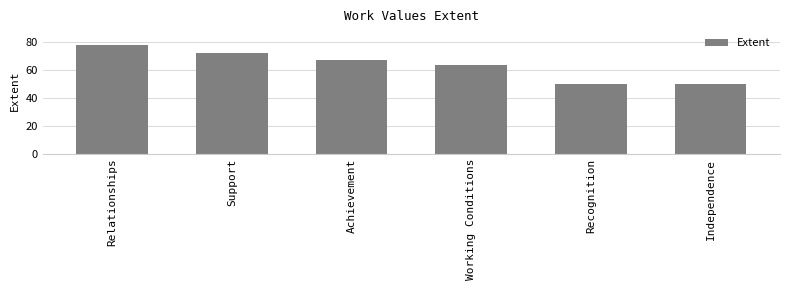

What is the minimum value shown in the chart?

50